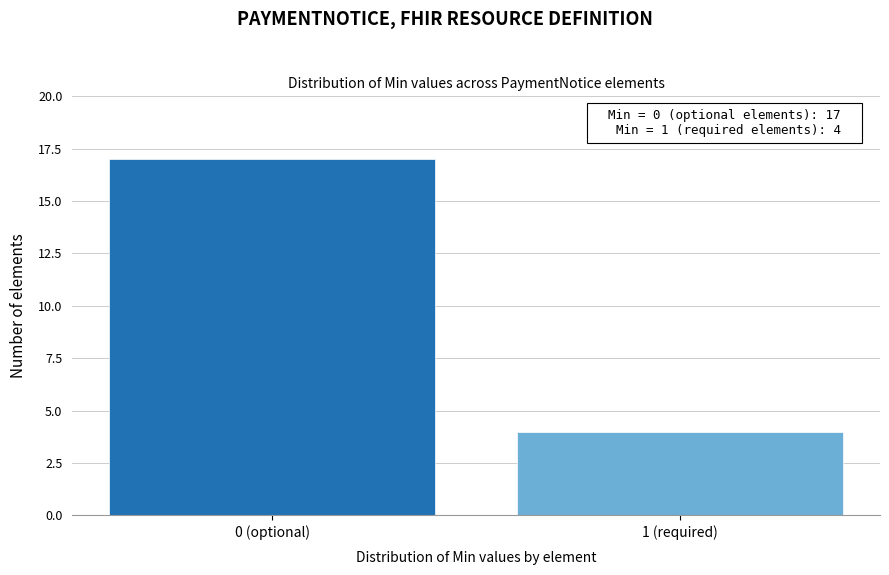

Reading left to right, transcribe all the data shown in this chart.

0 (optional)=17	1 (required)=4